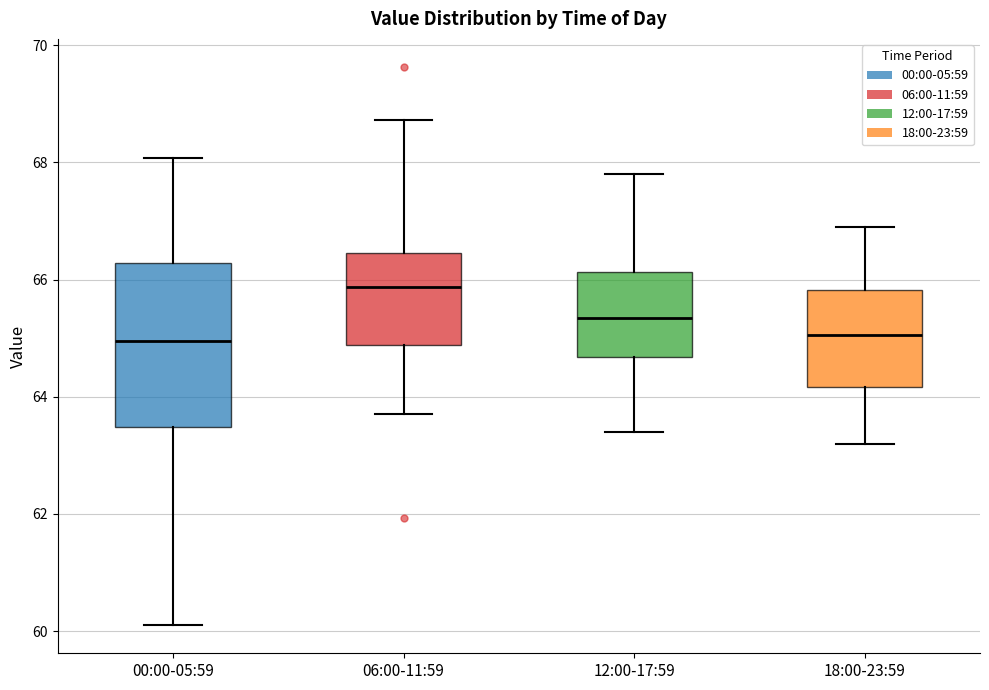

Reading left to right, read every box against the y-axis: the position of its median line, the range the box covers, and the ends of its whiskers. The values are not printed on the chart, so give them approximately, as read against the axis.

00:00-05:59: median 65.0, box 63.4 to 66.2, whiskers 60.2 to 68.0
06:00-11:59: median 65.8, box 64.8 to 66.4, whiskers 63.8 to 68.8
12:00-17:59: median 65.4, box 64.6 to 66.2, whiskers 63.4 to 67.8
18:00-23:59: median 65.0, box 64.2 to 65.8, whiskers 63.2 to 67.0